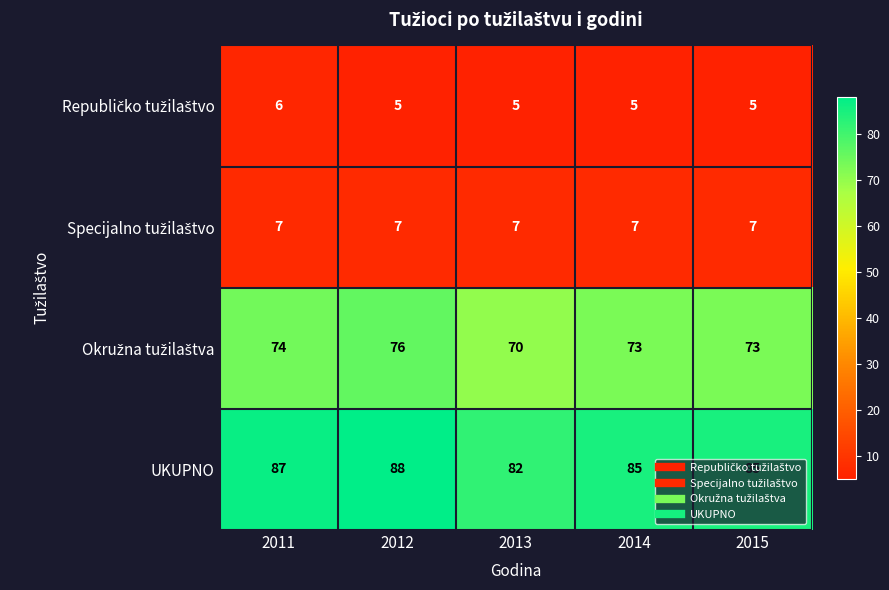

Count the number of categories in the chart.

5